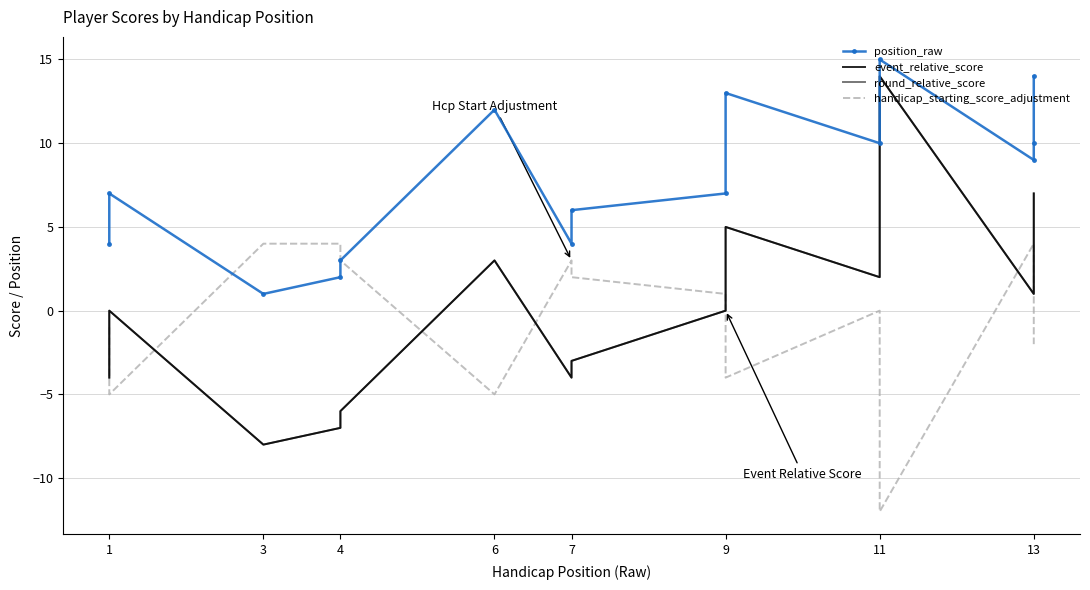

What is the maximum value shown in the chart?

15